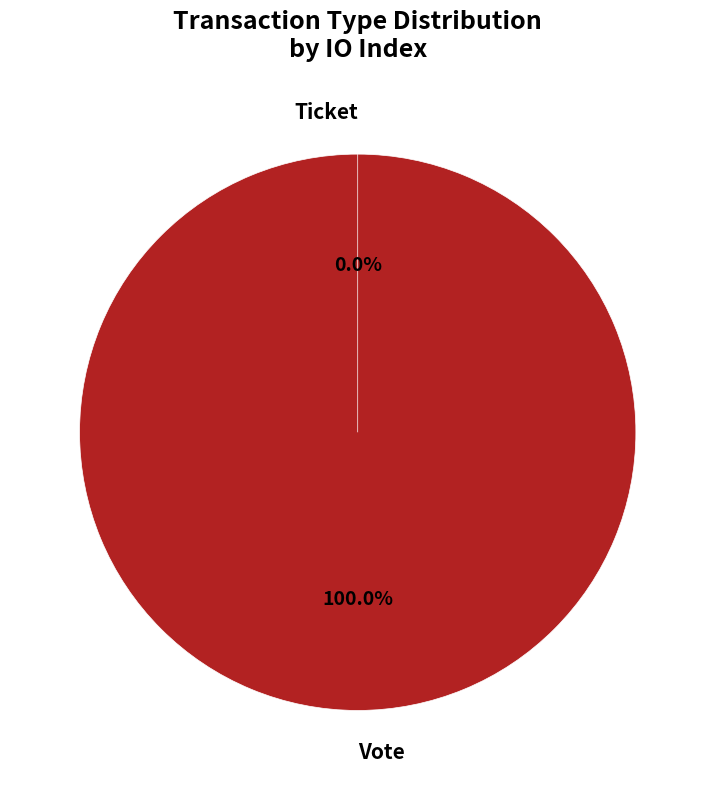

What is the change in value from Vote to Ticket?

-1